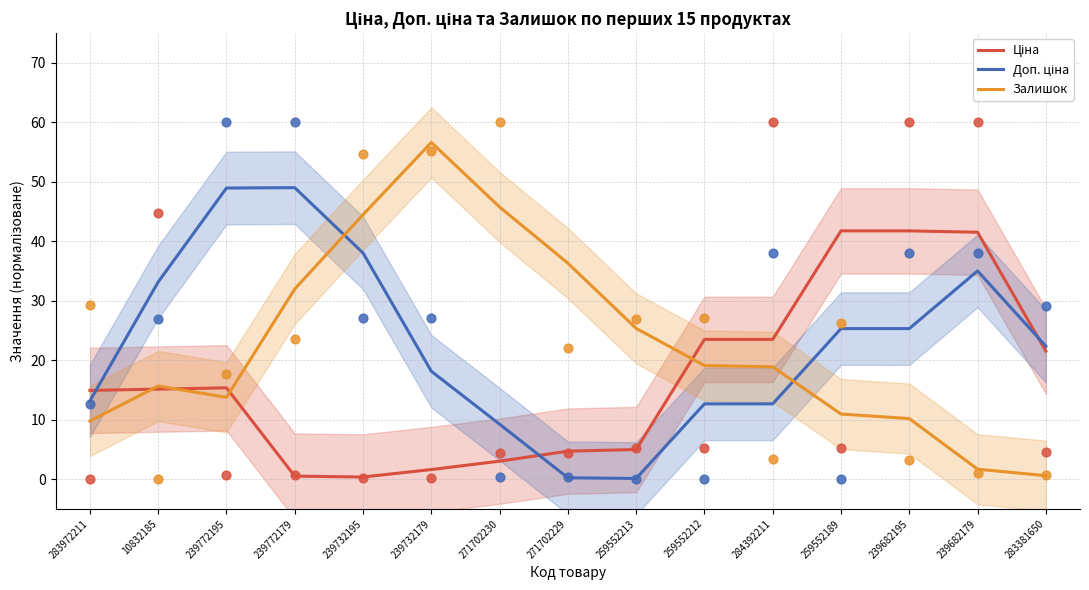

Which series has the largest total across all categories?

Доп. ціна